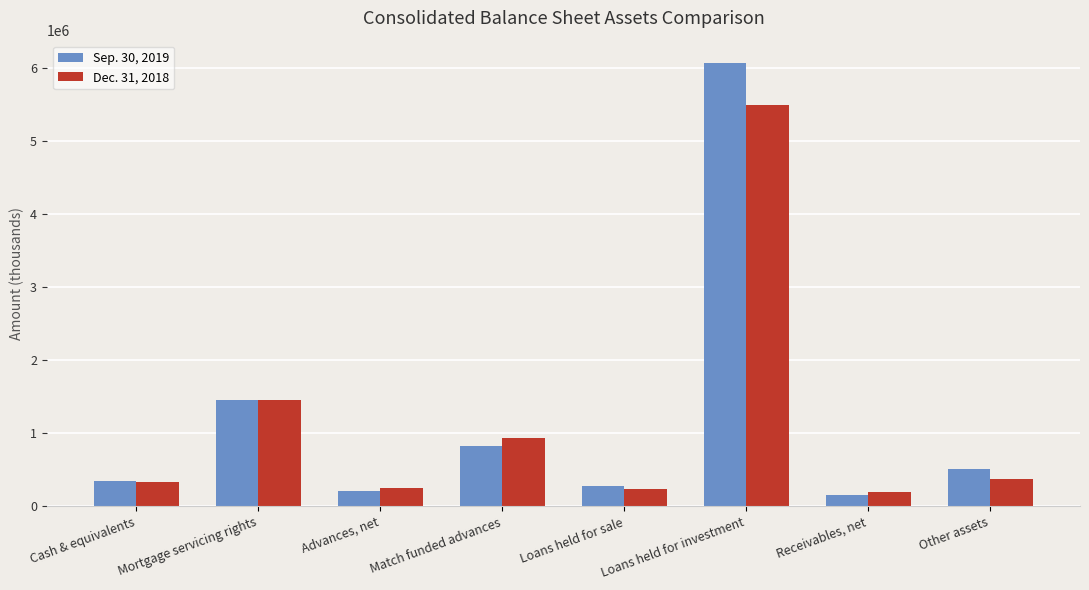

What is the spread (max minus min) of values at Other assets?

133882